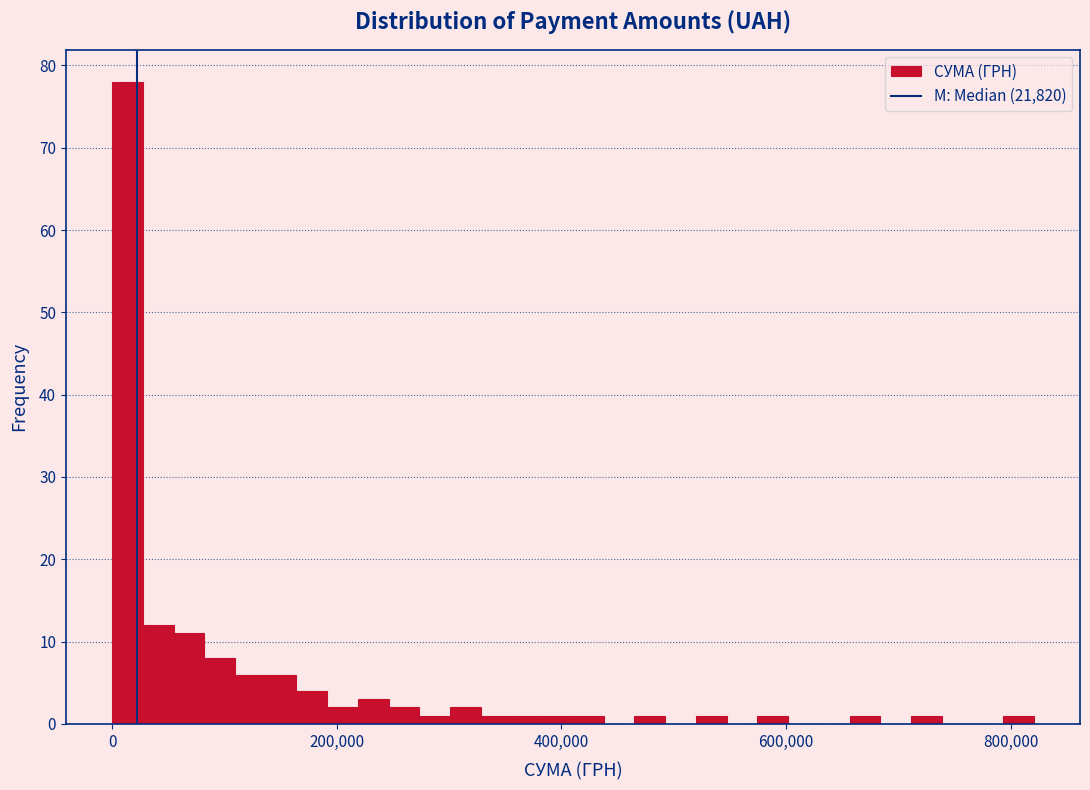

Read against the x-axis, roughly where is the centre of the tallest bar?

20000